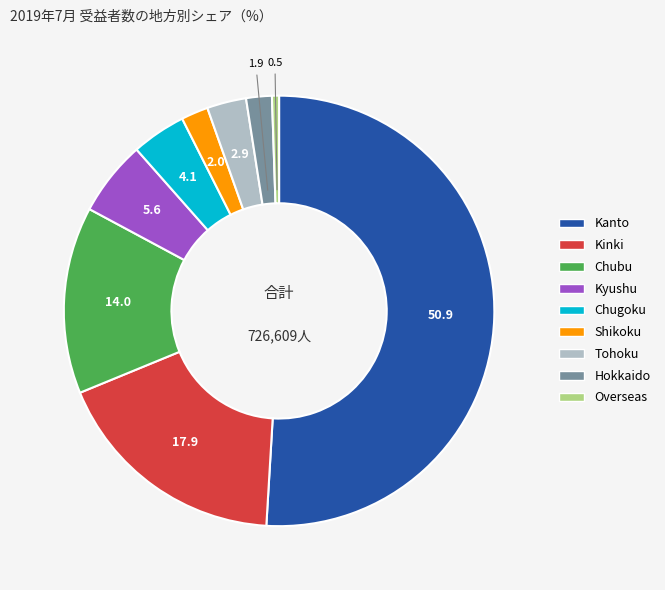

Is it true that Kanto is 51% of the pie?

True